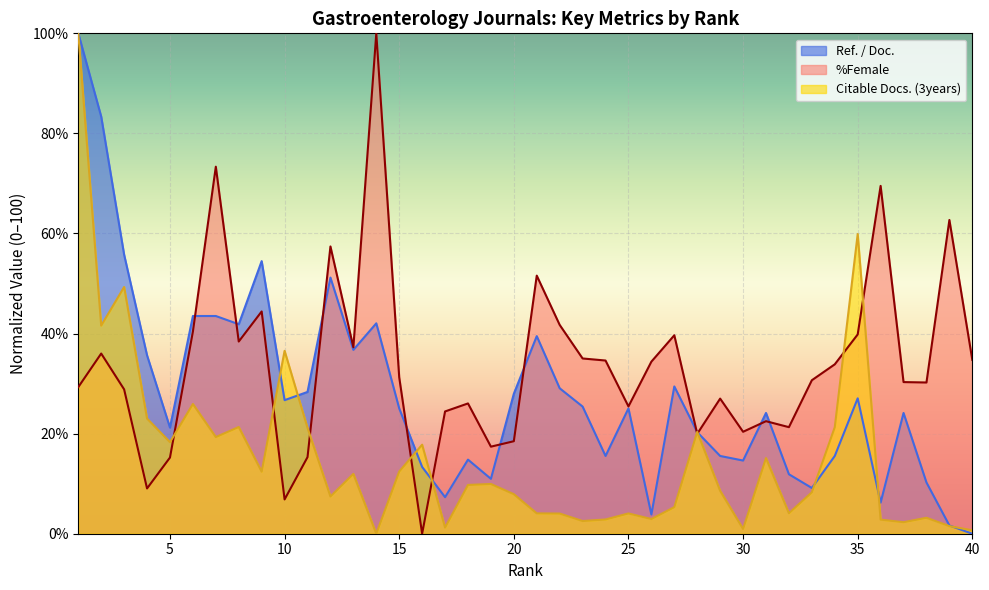

What is the value of the %Female point at the 5th from the left?

15.2